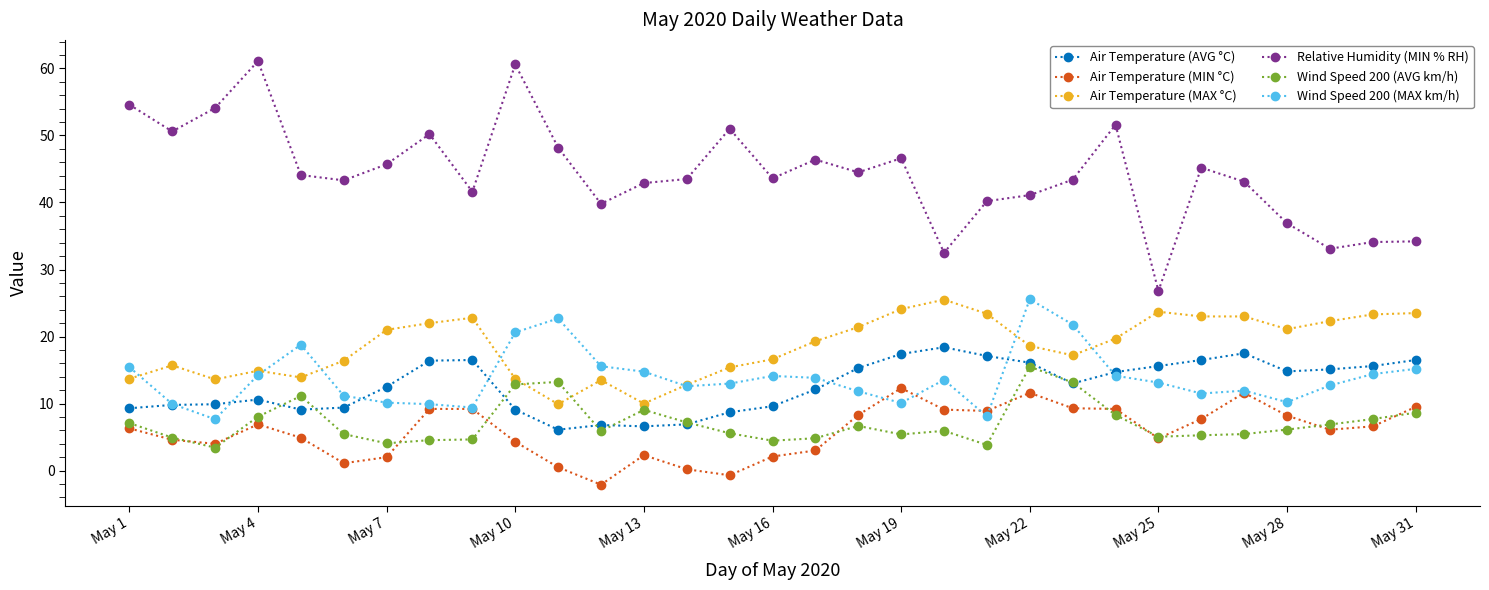

How many lines are shown in the chart?

6